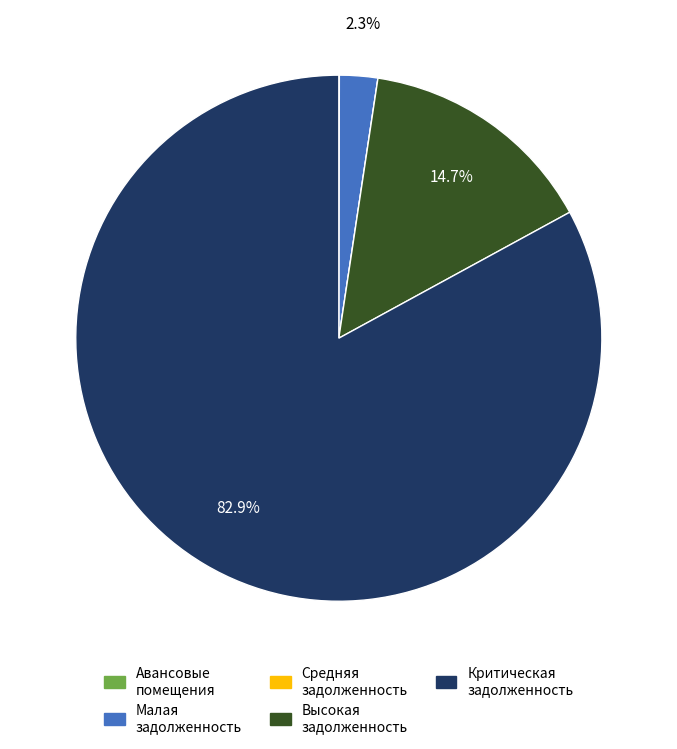

To the nearest percent, what is the average slice percentage?

20%